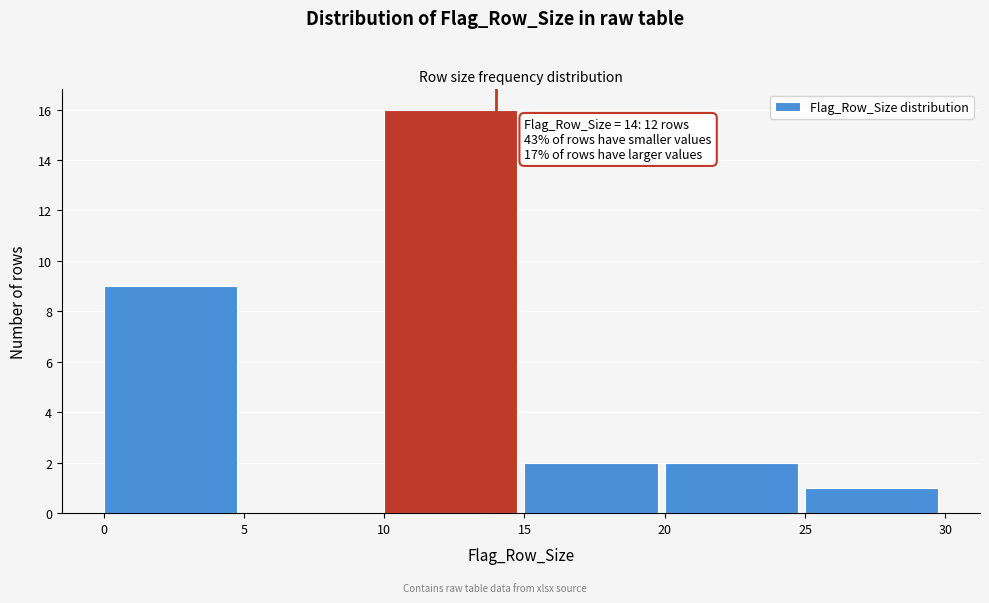

Over which range of the x-axis is the bar tallest?

10 to 15